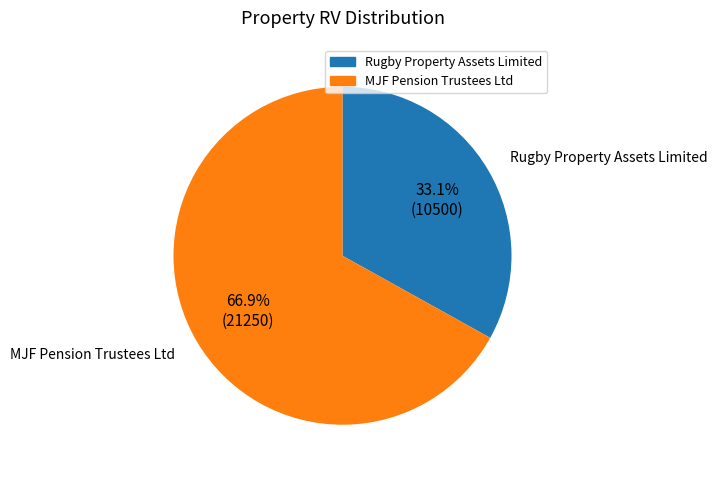

To the nearest percent, what is the difference between the largest and smallest slice percentages?

34%